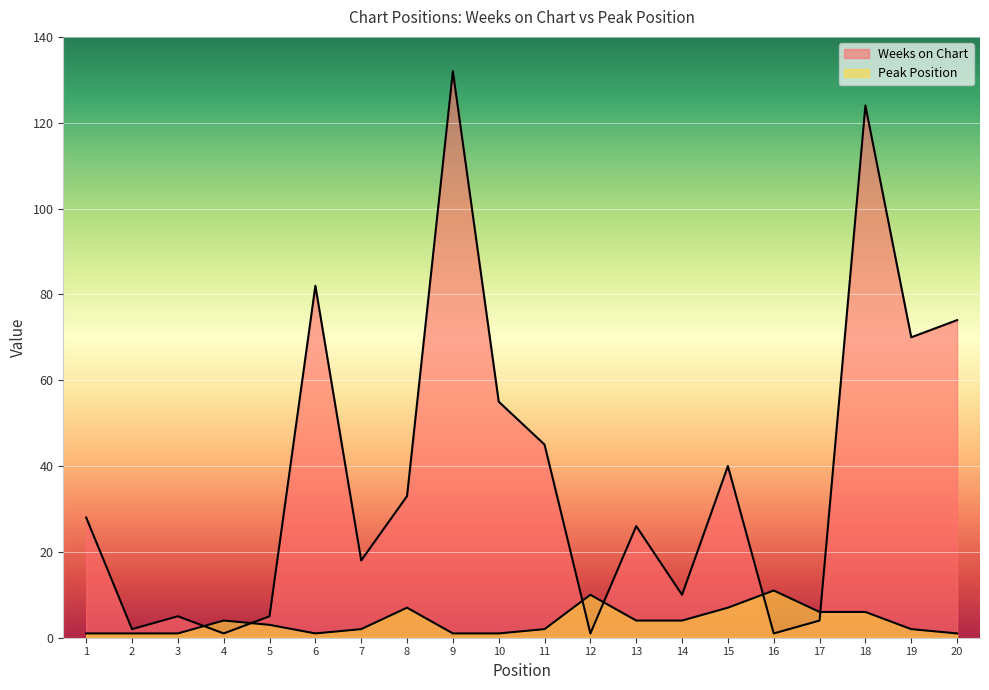

Does the chart display data point markers on the line(s)?

No